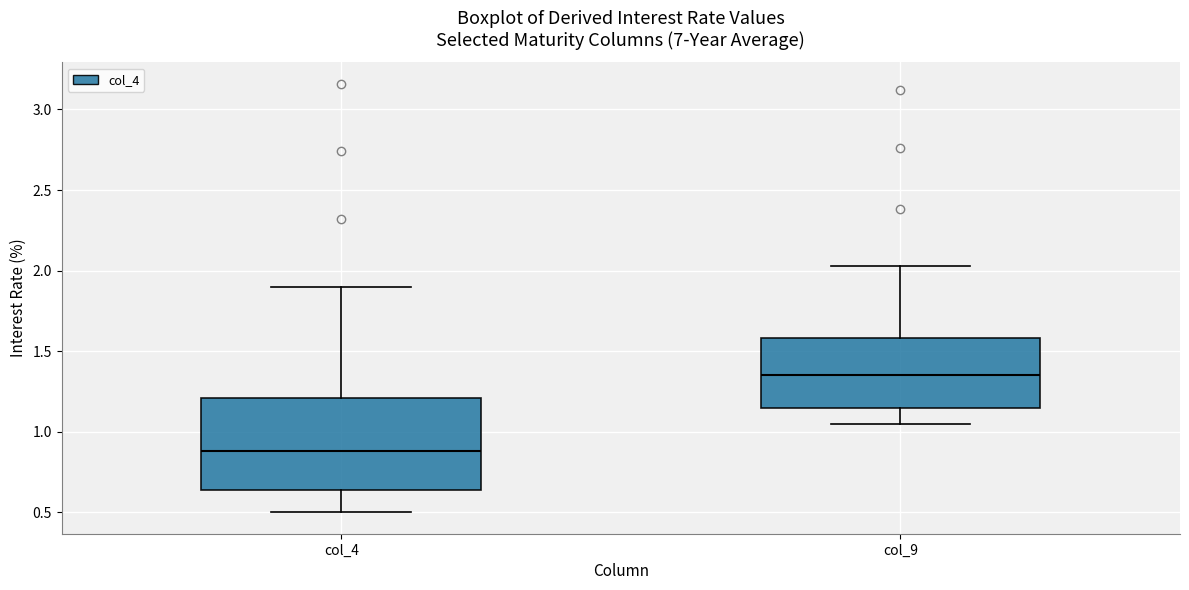

Reading left to right, transcribe this box plot: for each box, give where its median line is, the range the box spans, and where its two whiskers end, as read against the y-axis. The values are not printed on the chart, so give them approximately, as read against the axis.

col_4: median 0.90, box 0.65 to 1.20, whiskers 0.50 to 1.90
col_9: median 1.35, box 1.15 to 1.60, whiskers 1.05 to 2.05